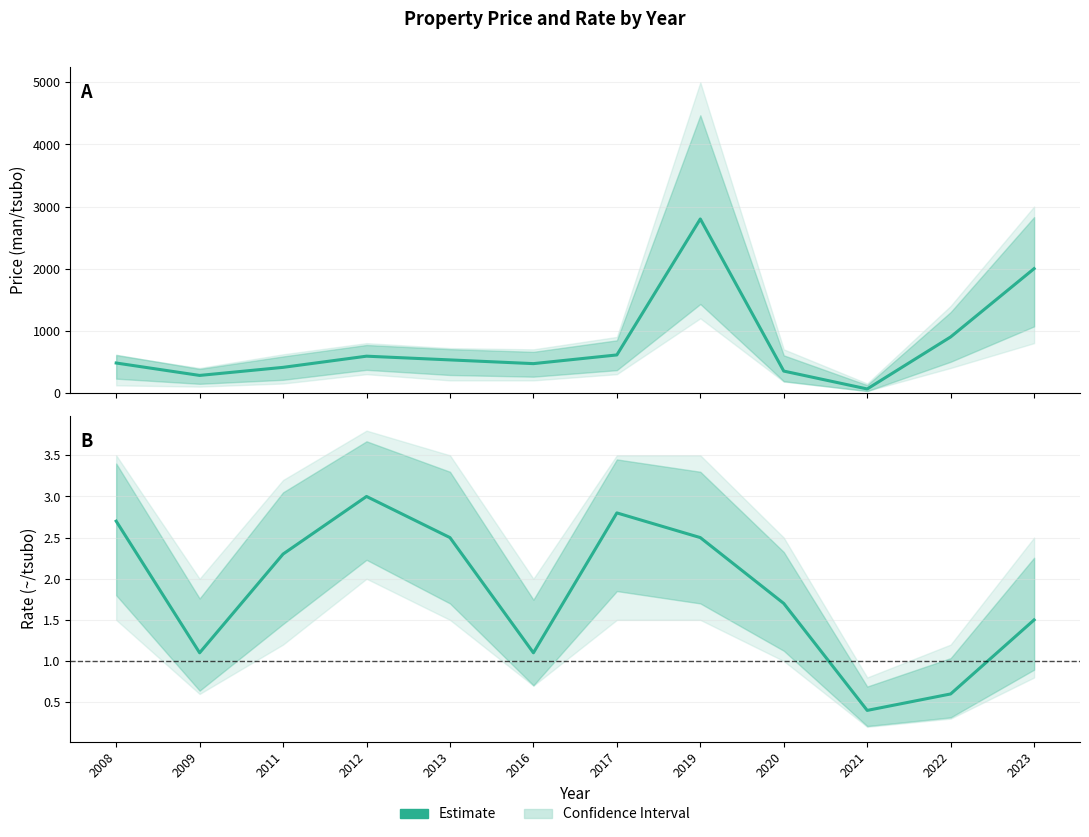

What is the difference between the maximum and minimum values?

2.6